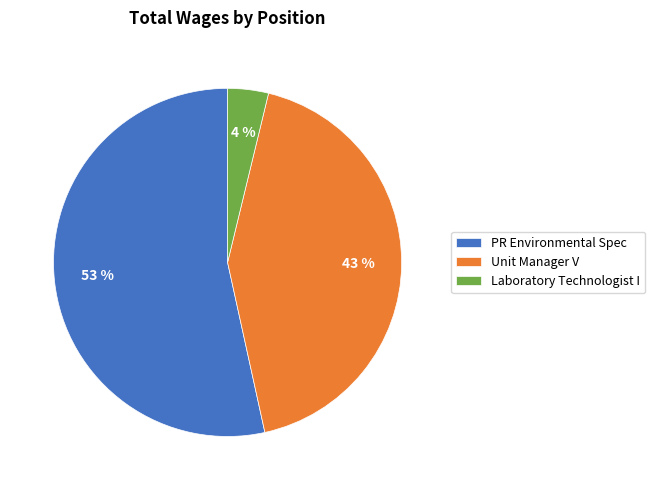

Do Laboratory Technologist I and PR Environmental Spec together represent more than half of the pie?

Yes